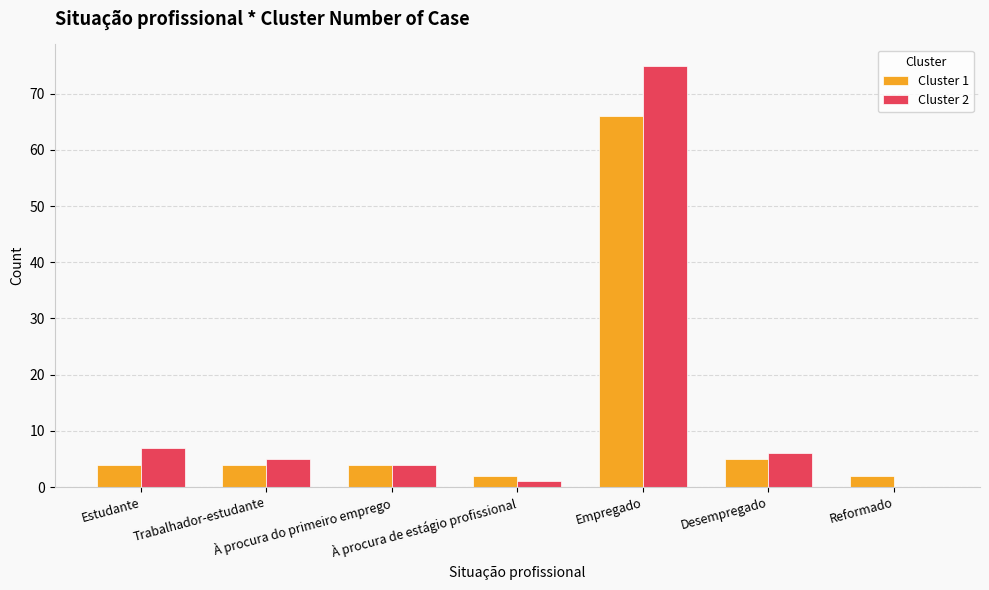

What is the greatest value displayed?

75